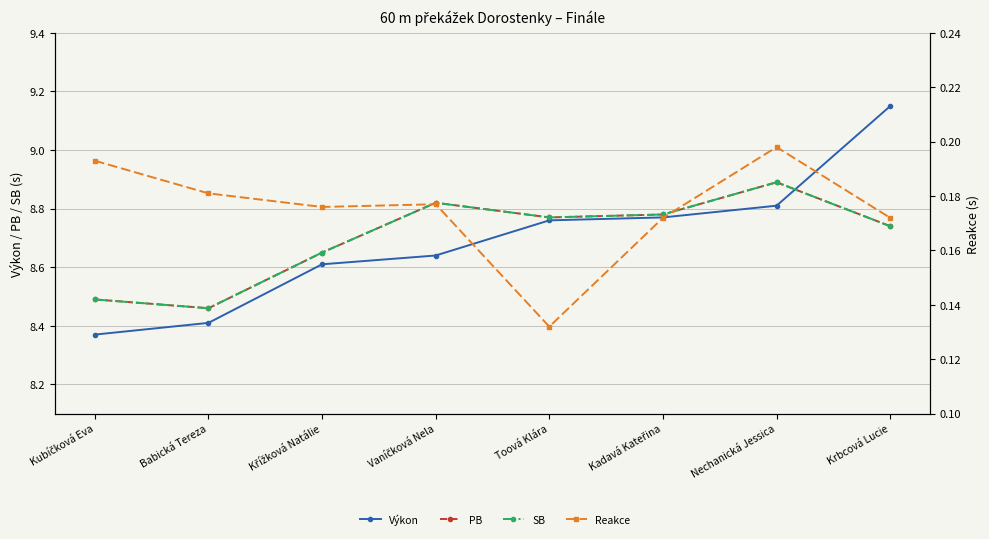

Which series has the widest spread of values?

Výkon